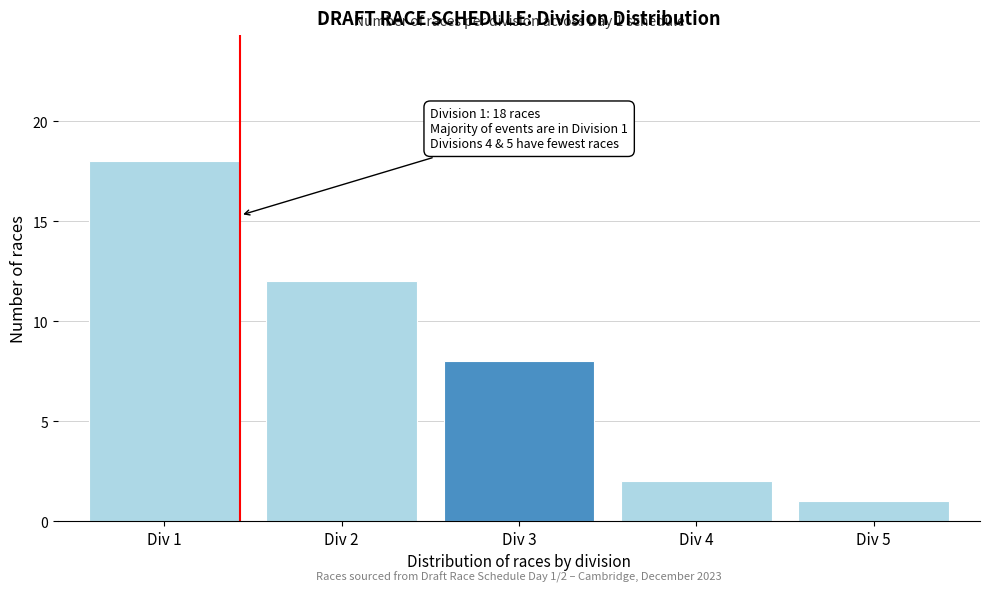

Reading right to left, list all the values displayed in this chart.

1	2	8	12	18